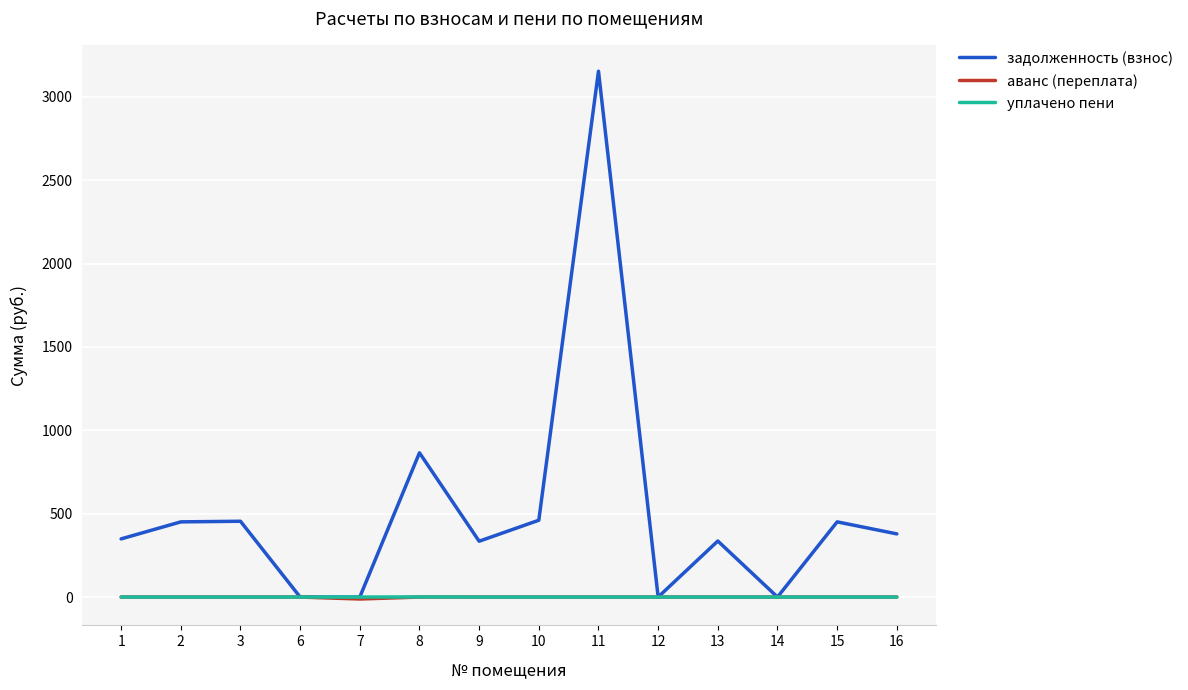

What is the total value across all series at 13?

336.1